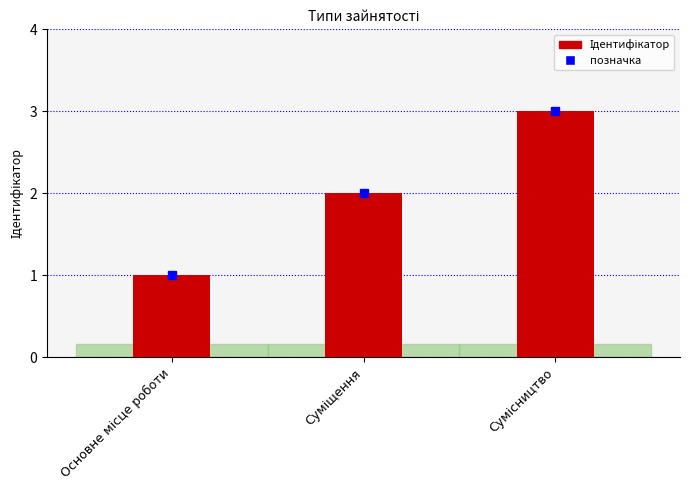

What is the sum of all values?

6